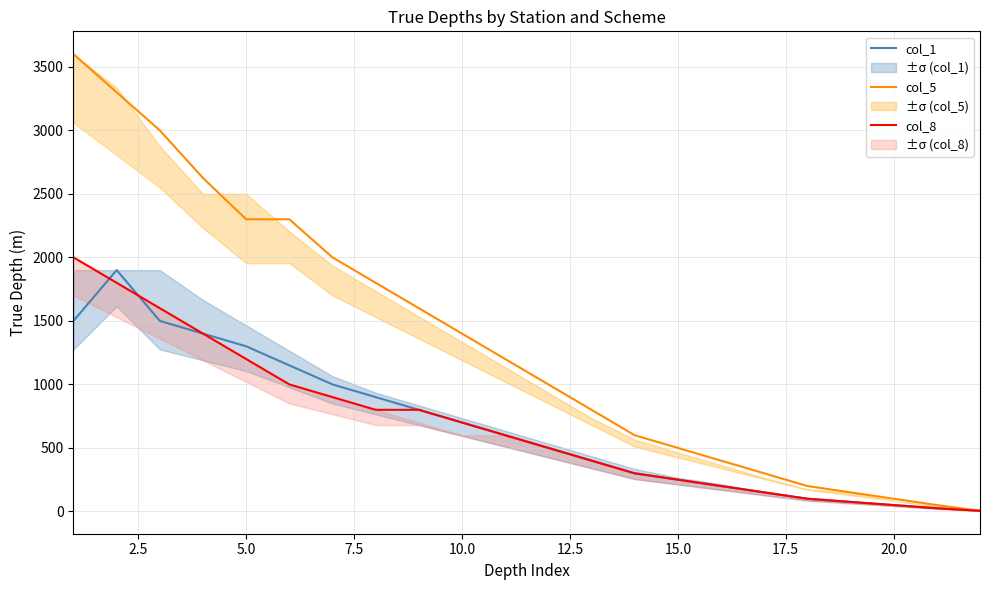

True or false: col_1 and col_5 cross at least once.

False